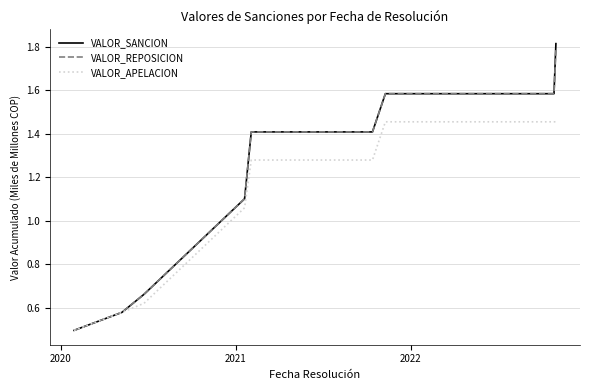

Which series has the widest spread of values?

VALOR_SANCION